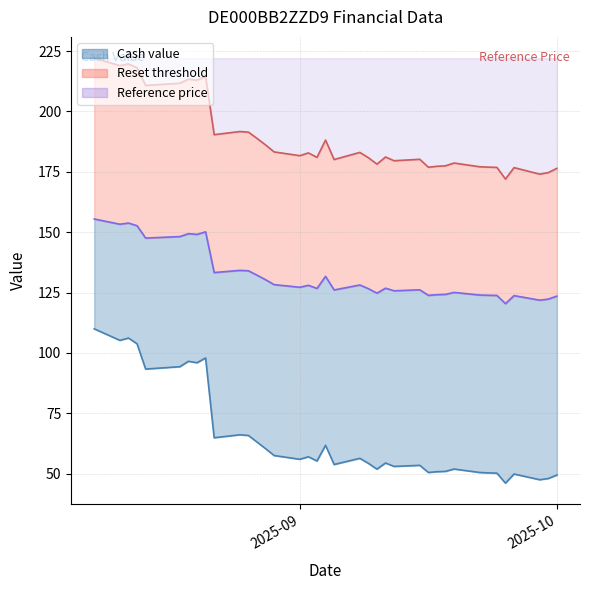

Where is Reset threshold nearest to the value 137?

27